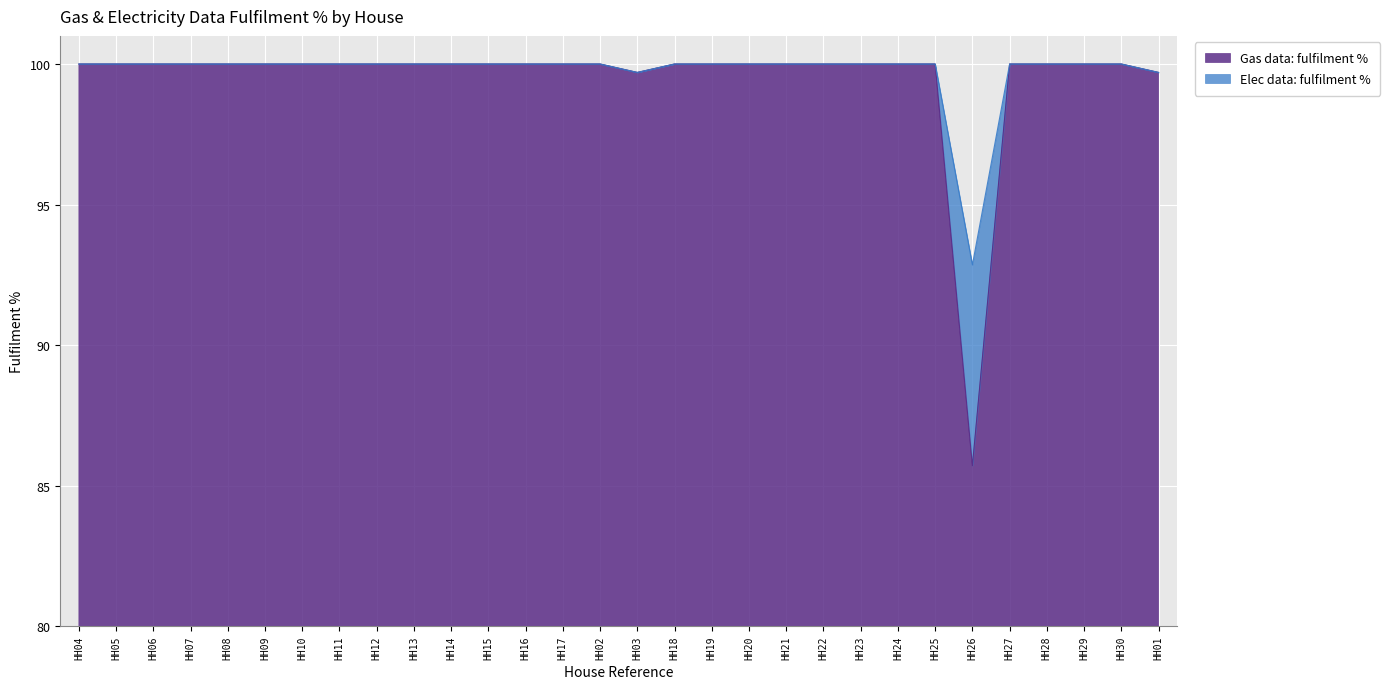

Reading right to left, transcribe all the data shown in this chart.

99.7	100.0	100.0	100.0	100.0	85.7	100.0	100.0	100.0	100.0	100.0	100.0	100.0	100.0	99.7	100.0	100.0	100.0	100.0	100.0	100.0	100.0	100.0	100.0	100.0	100.0	100.0	100.0	100.0	100.0